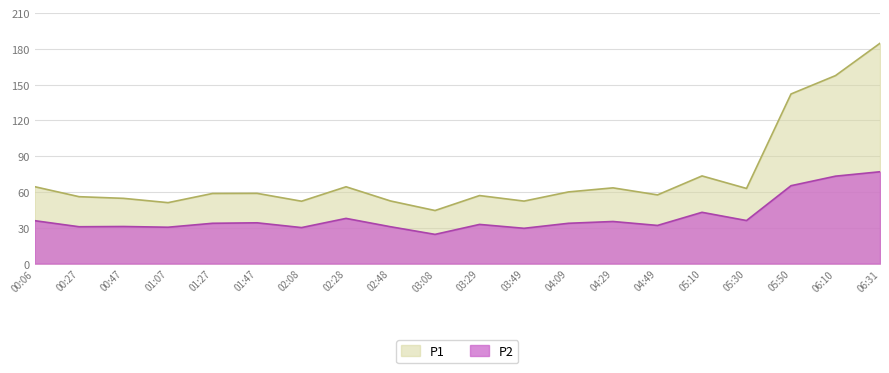

What position from the left is 02:08?

7